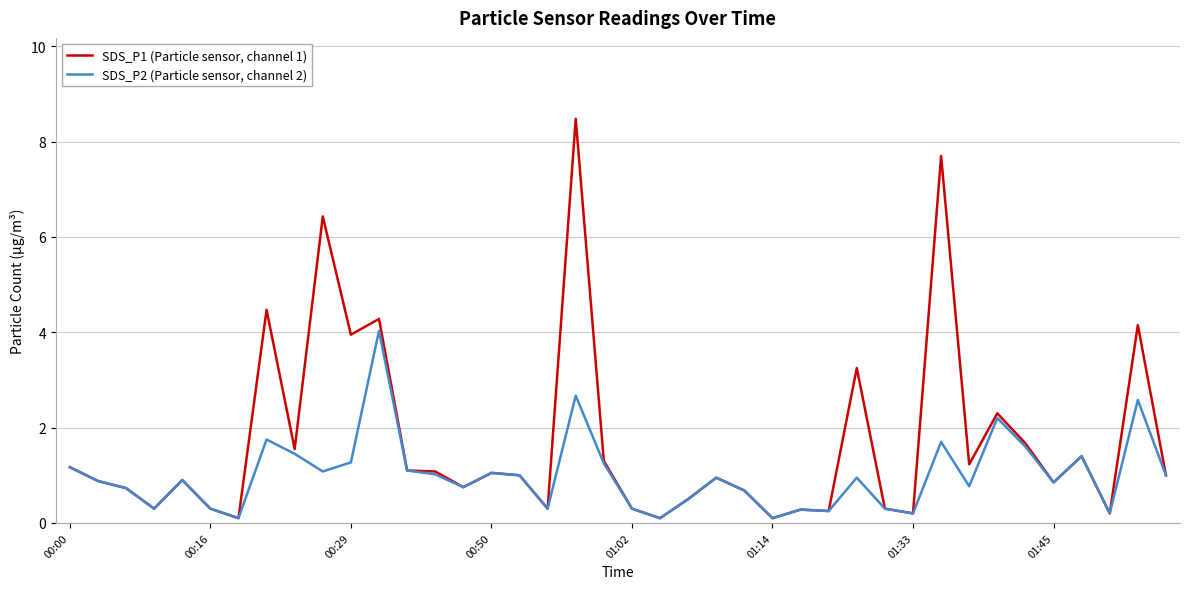

What is the highest value of the SDS_P1 (Particle sensor, channel 1) series?

8.5